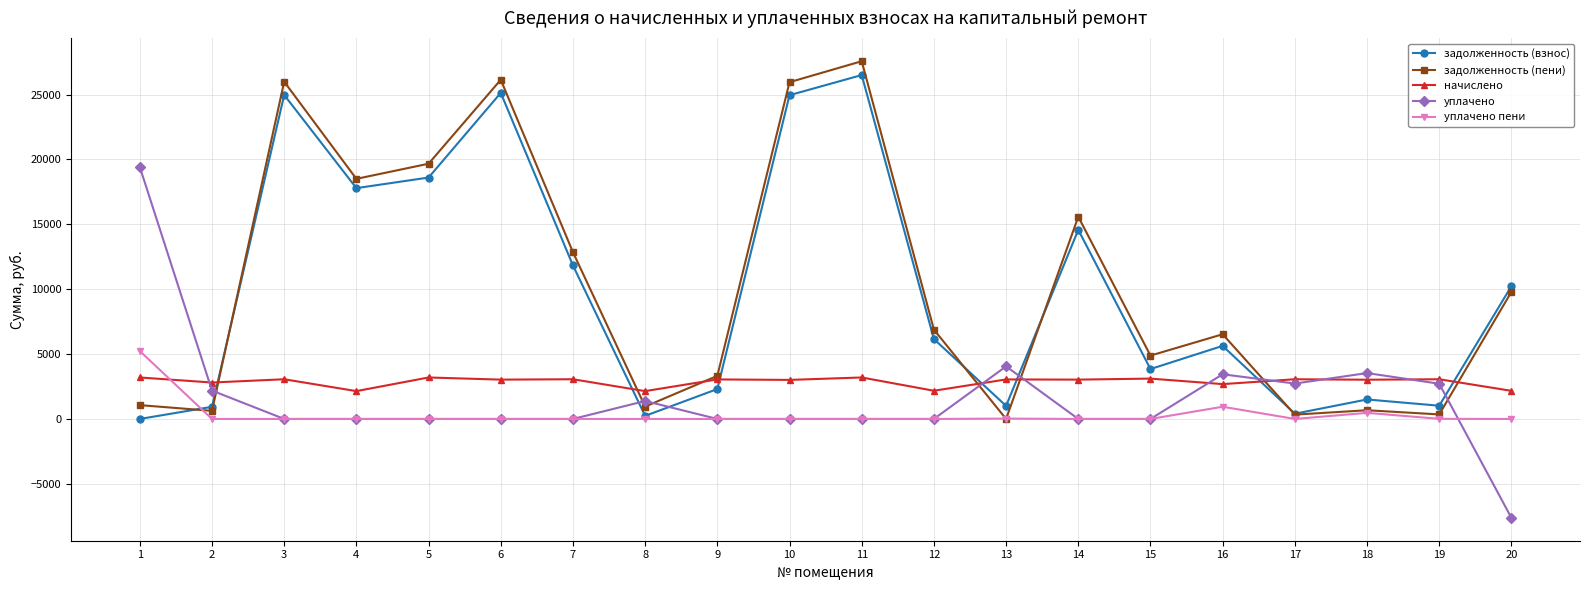

At which category is the sum across all series the highest?

11